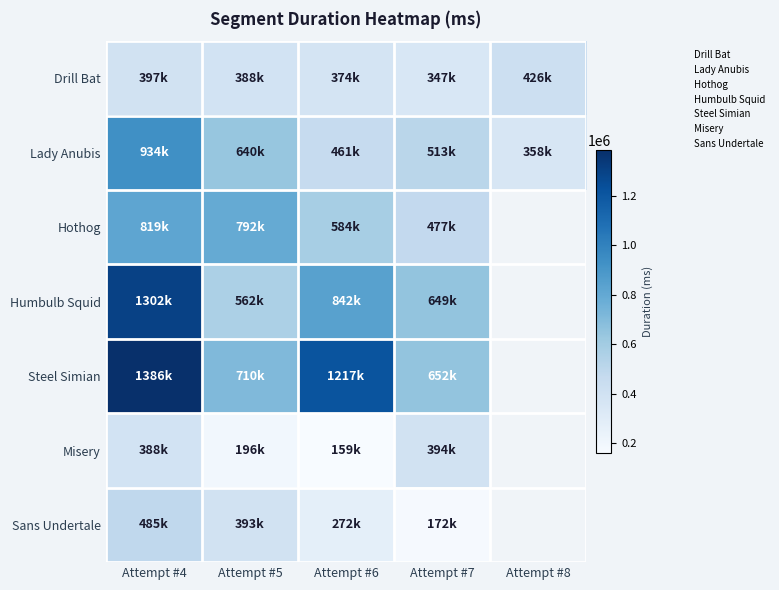

Which series has the largest range (max minus min)?

Humbulb Squid